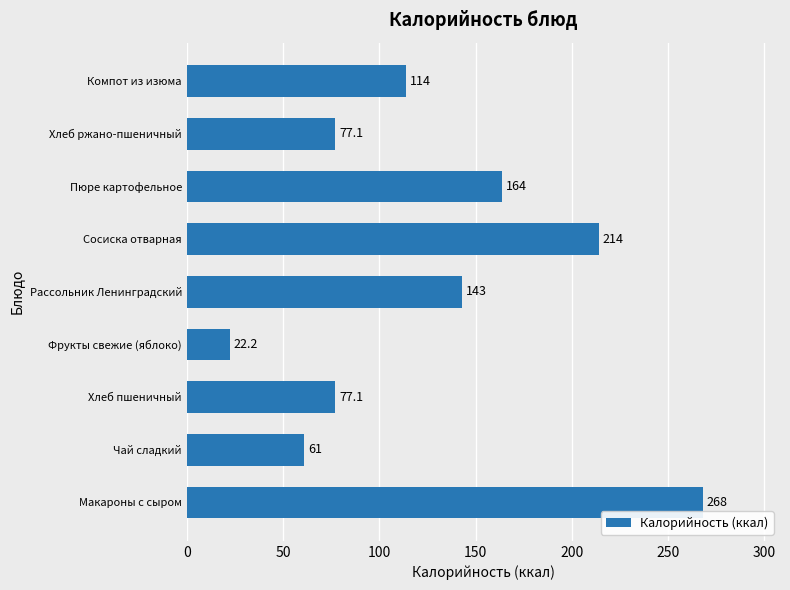

What is the maximum value shown in the chart?

268.0